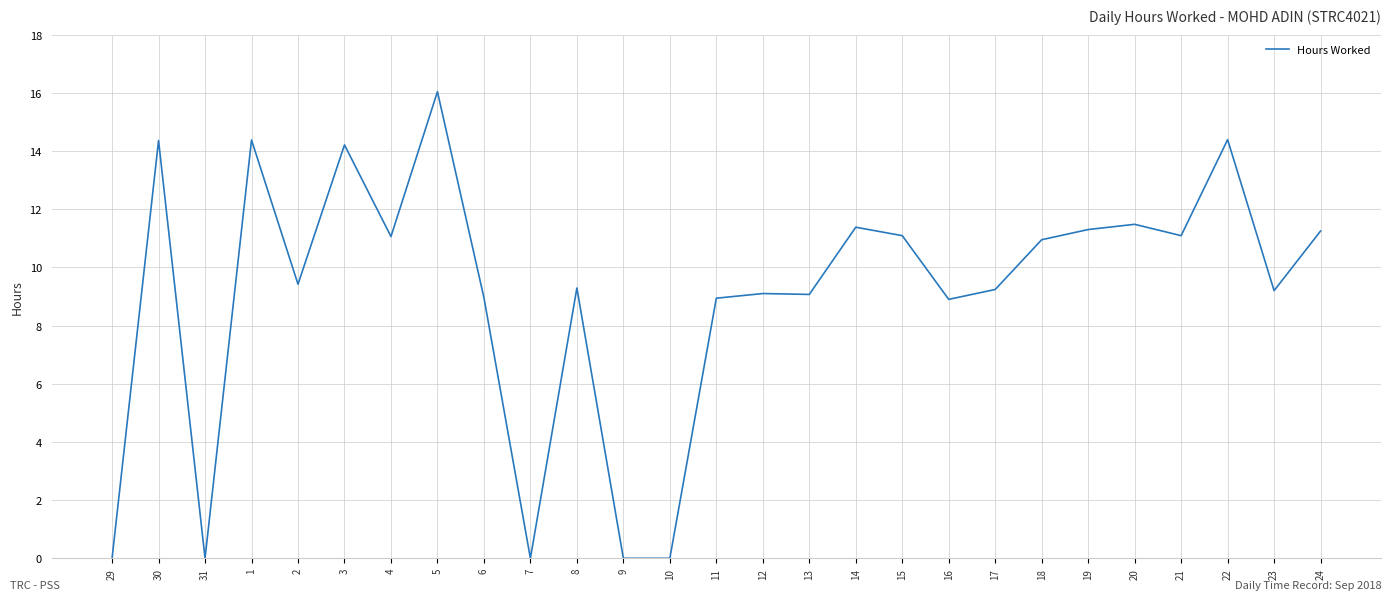

True or false: the data shows 9.1 at 31.

False